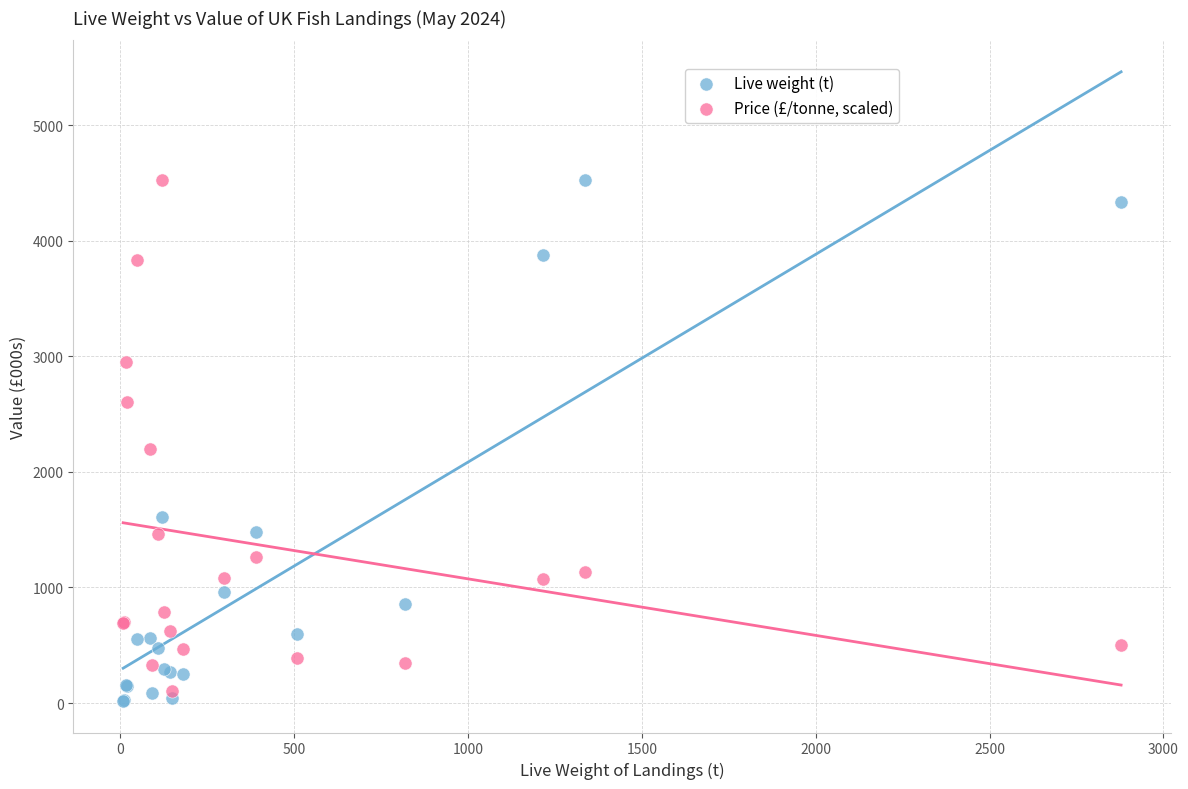

In the Price (£/tonne, scaled) series, what Y value is closest to 2313?

2198.7